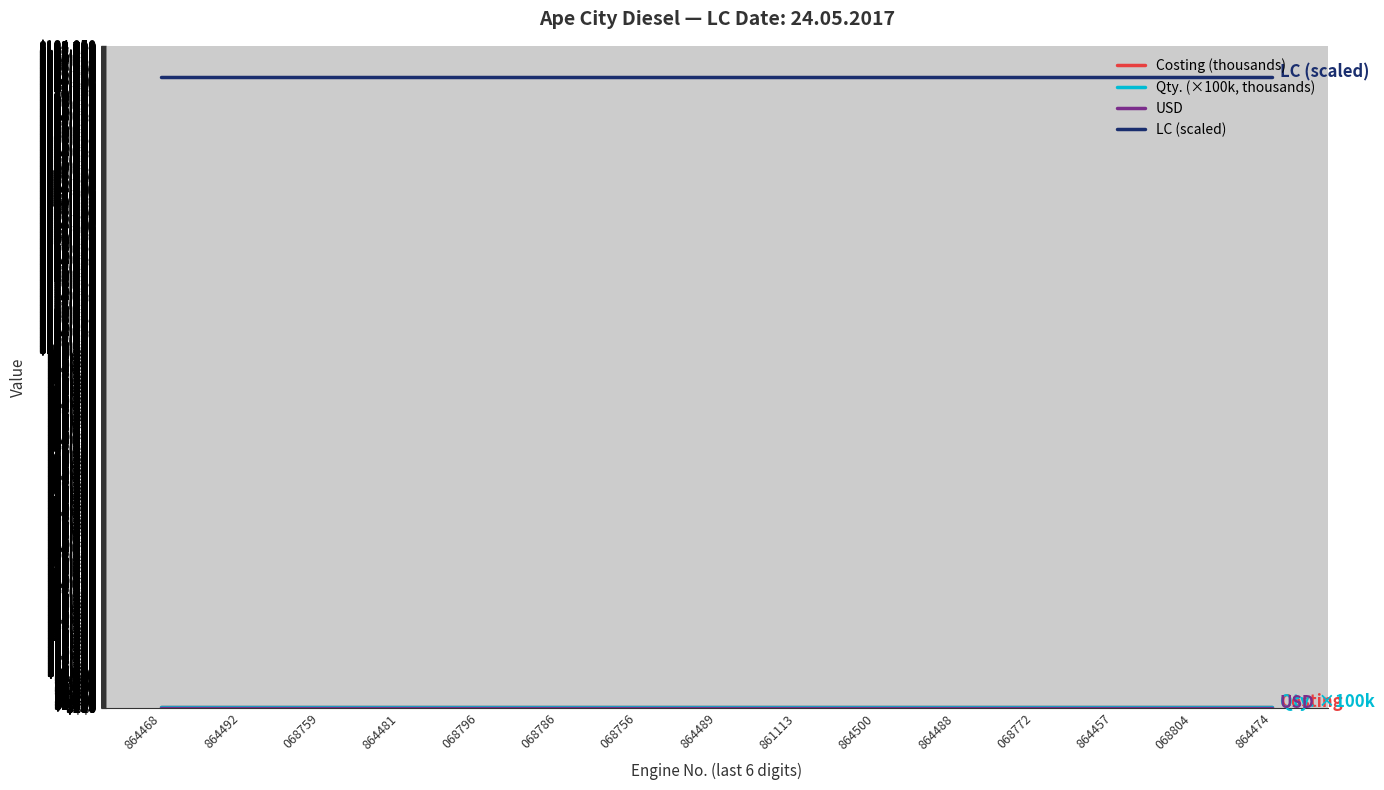

Count the number of categories in the chart.

15